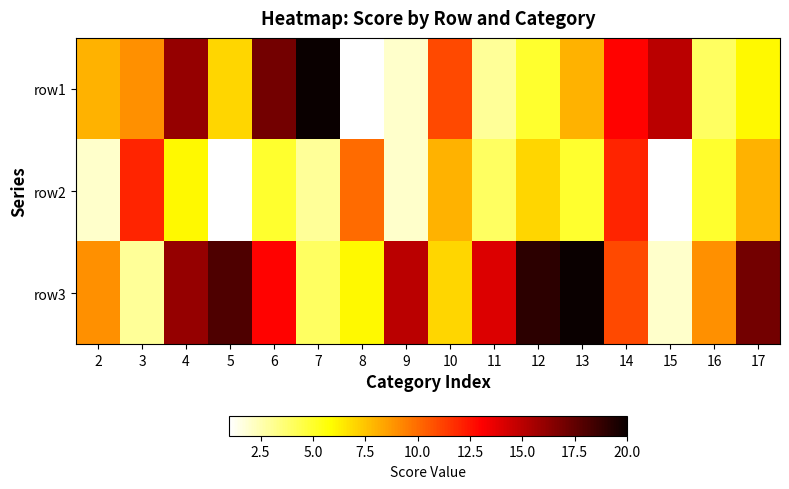

At how many categories does at least one series exceed 11?

12